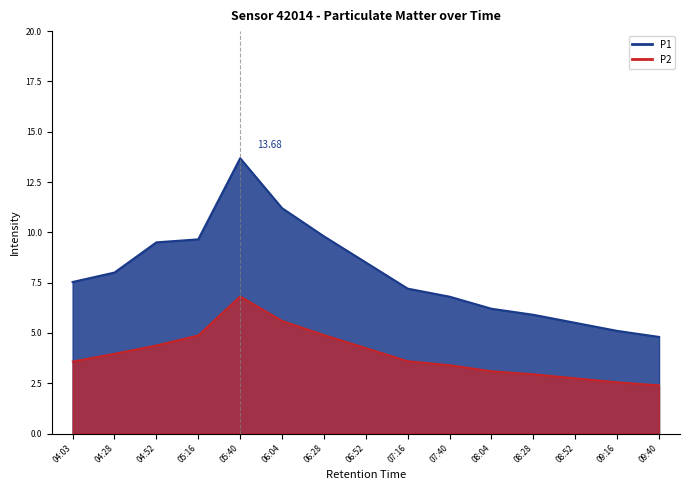

Rank the series at 08:04 from lowest to highest value.

P2, P1